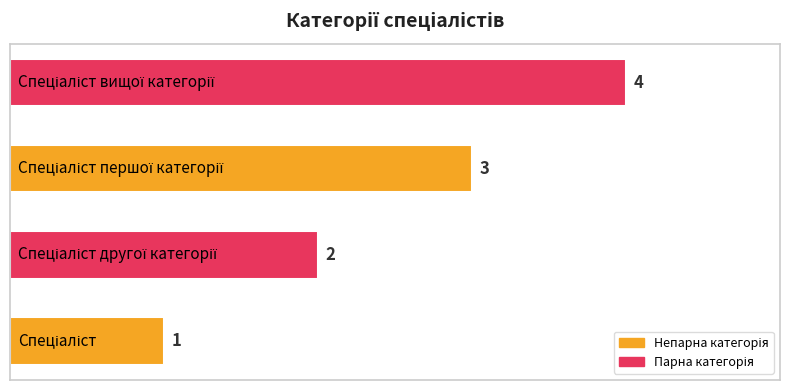

How many values are between 2 and 4?

3